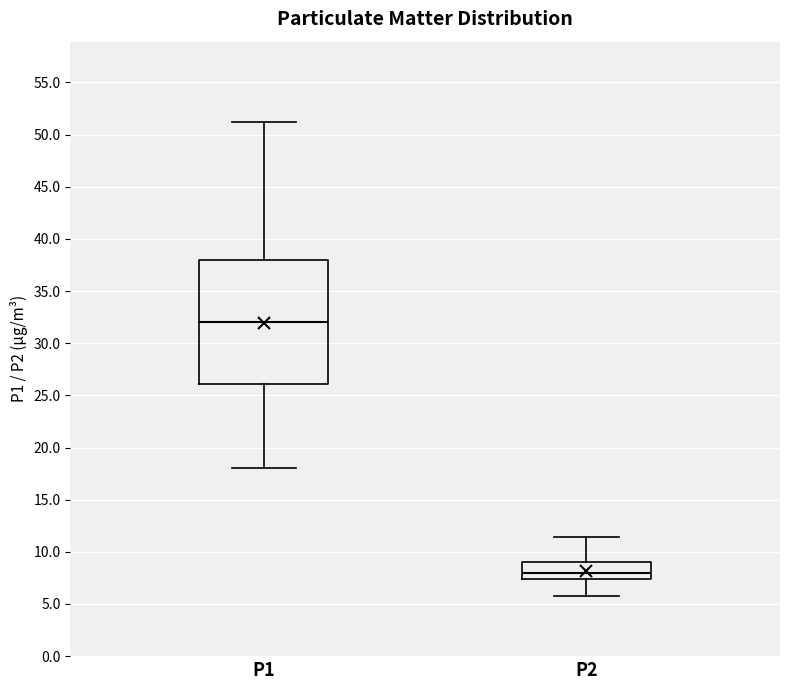

Reading left to right, transcribe this box plot: for each box, give where its median line is, the range the box spans, and where its two whiskers end, as read against the y-axis. The values are not printed on the chart, so give them approximately, as read against the axis.

P1: median 32.0, box 26.0 to 38.0, whiskers 18.0 to 51.0
P2: median 8.0, box 7.5 to 9.0, whiskers 6.0 to 11.5